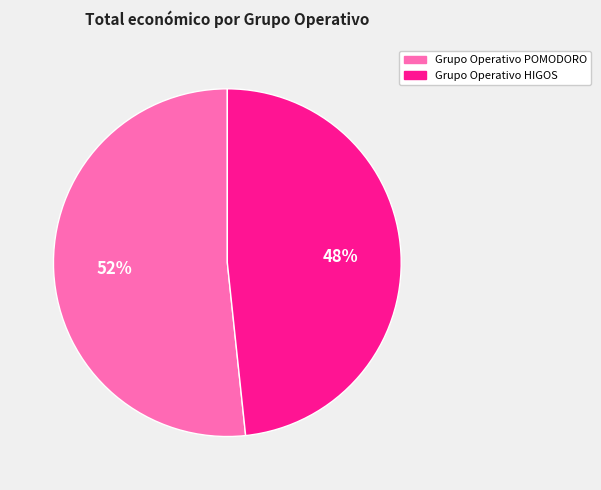

How many segments does this pie chart have?

2